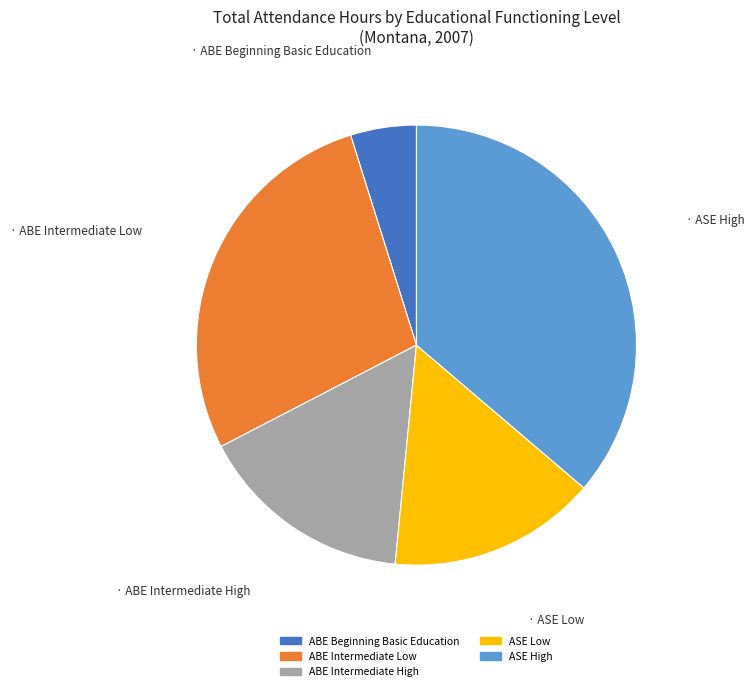

Is there any slice that represents more than half of the pie?

No